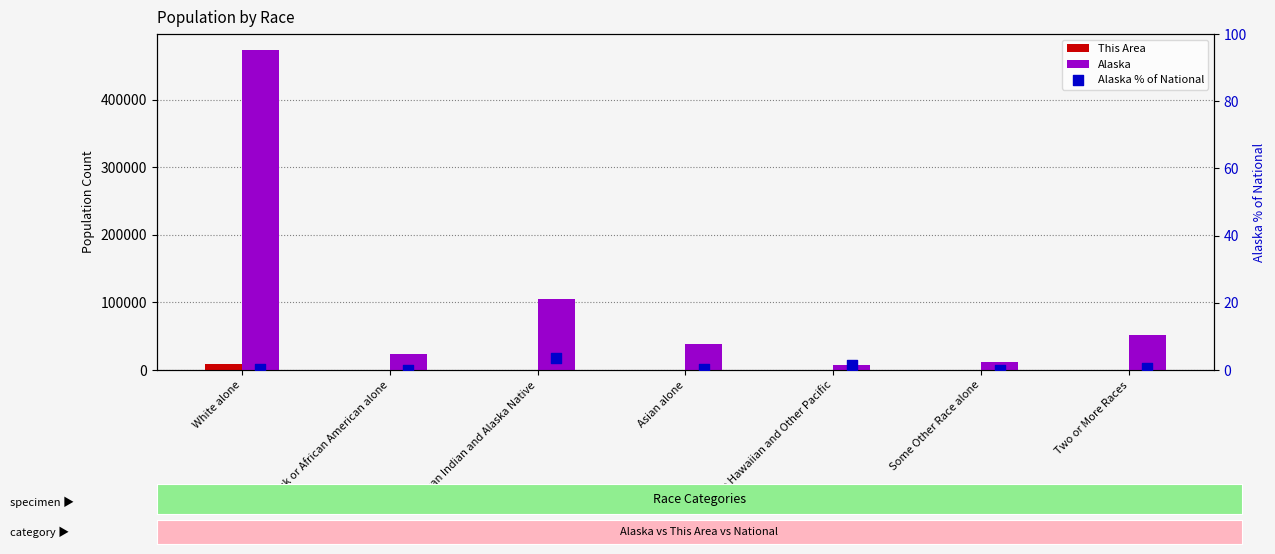

What is the total value across all series at Two or More Races?

52317.6